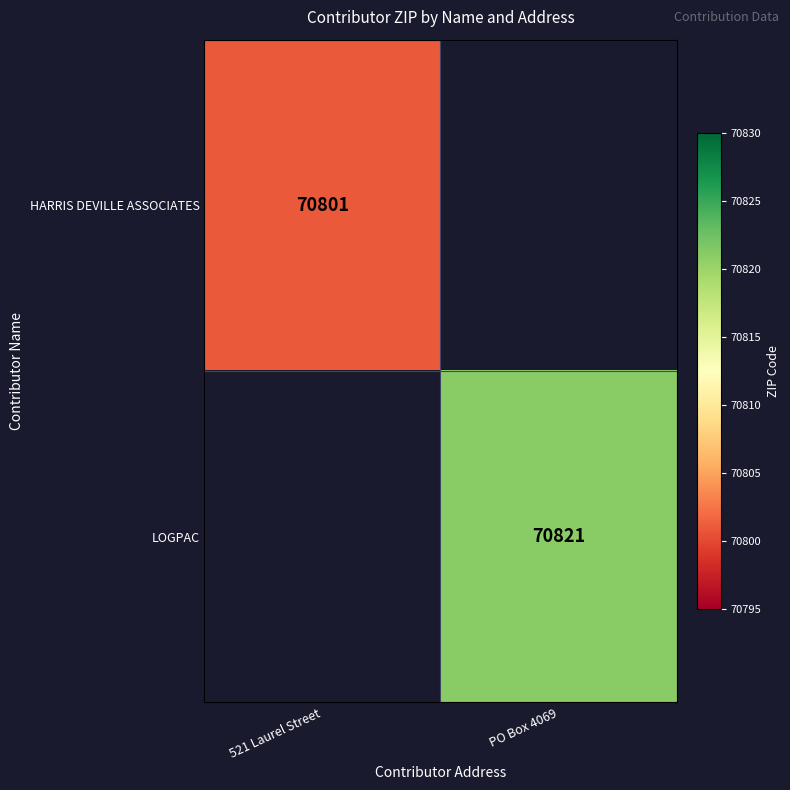

The value of LOGPAC at PO Box 4069 is 127419. True or false?

False